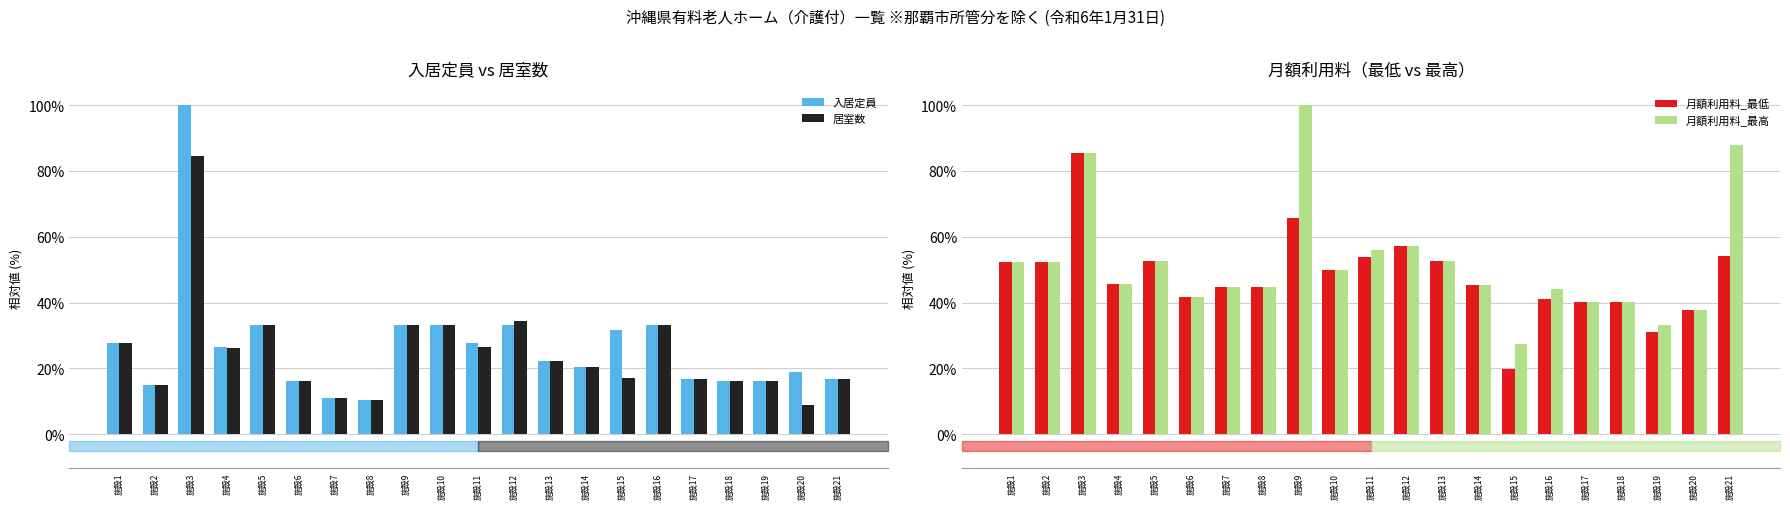

Is the value of 入居定員 at 施設19 greater than the value of 月額利用料_最低 at 施設14?

No